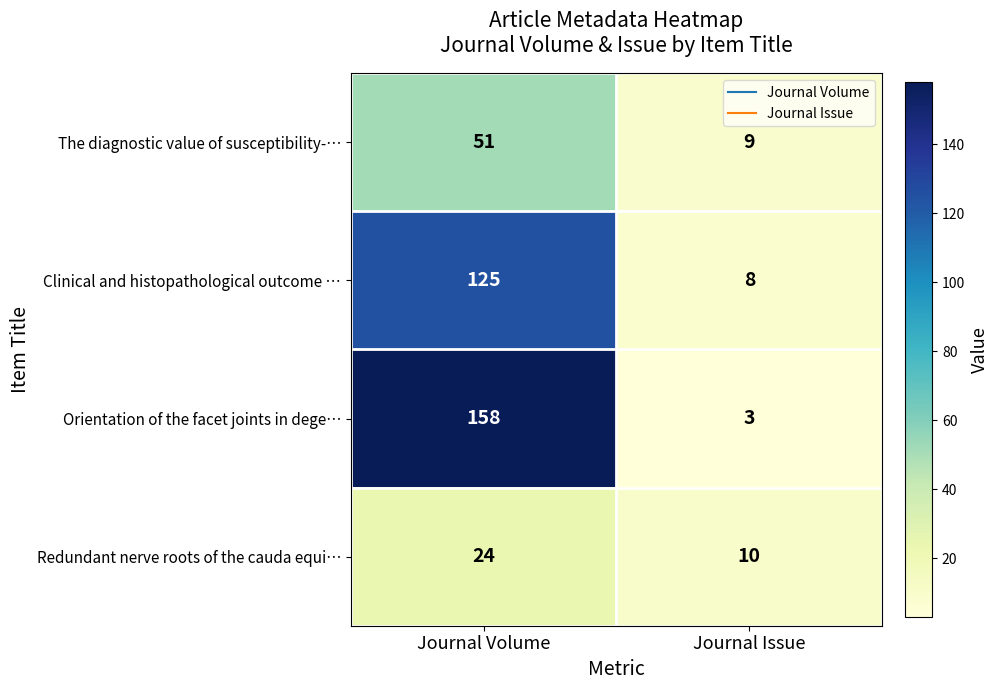

Read the Orientation of the facet joints in dege… value at Journal Volume.

158